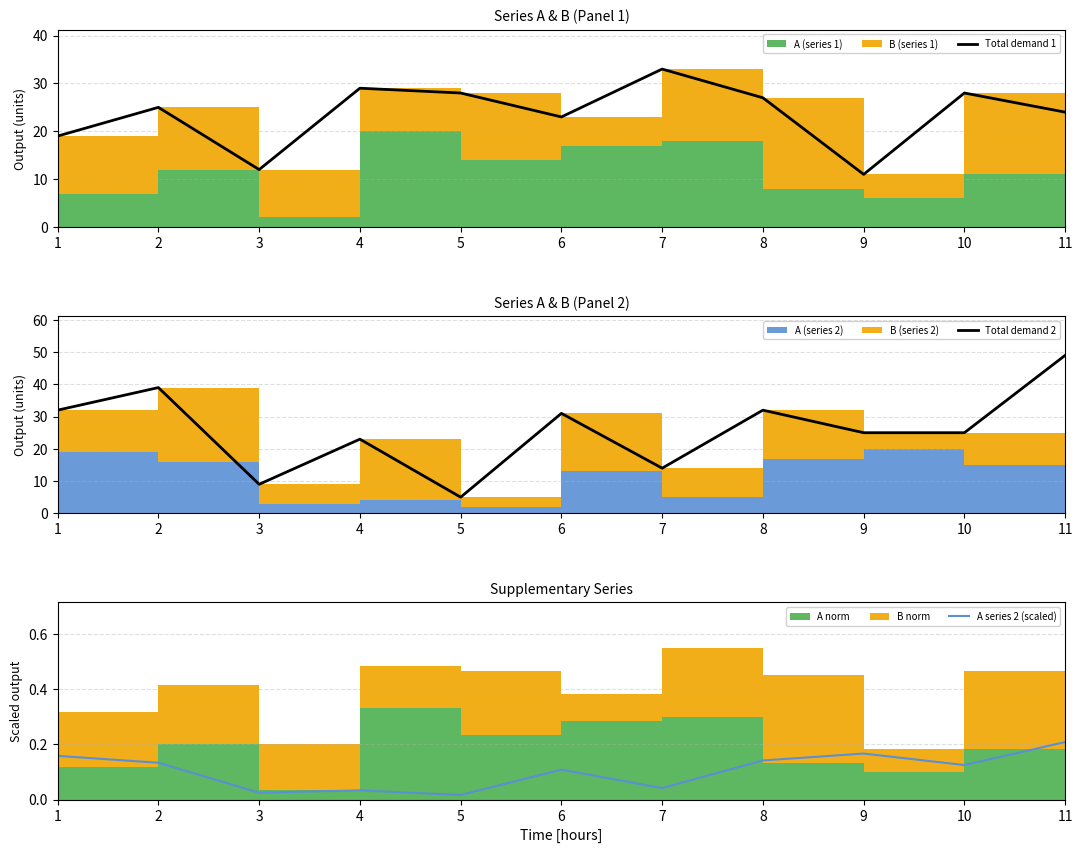

What is the value of the Total demand 1 point at the 9th from the left?

11.0